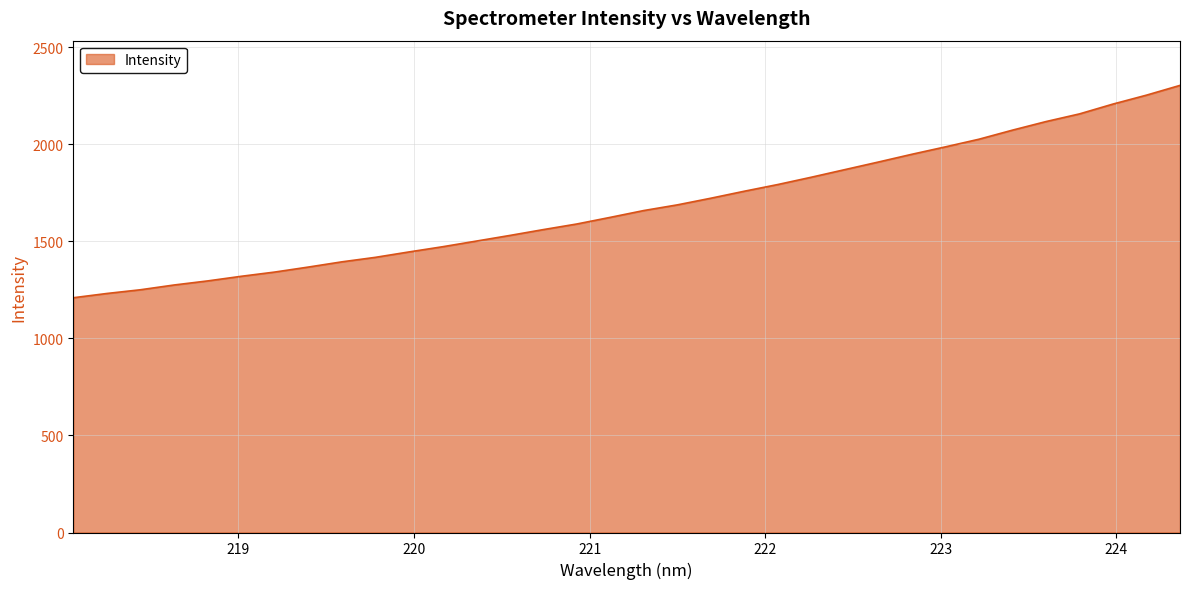

What is the smallest value displayed?

1209.0